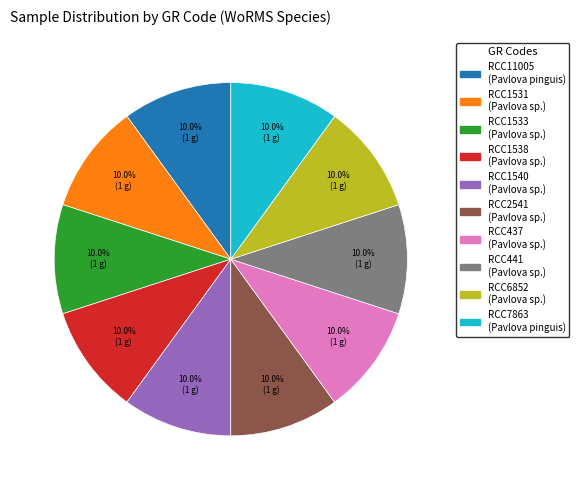

Is there a majority slice in this chart?

No